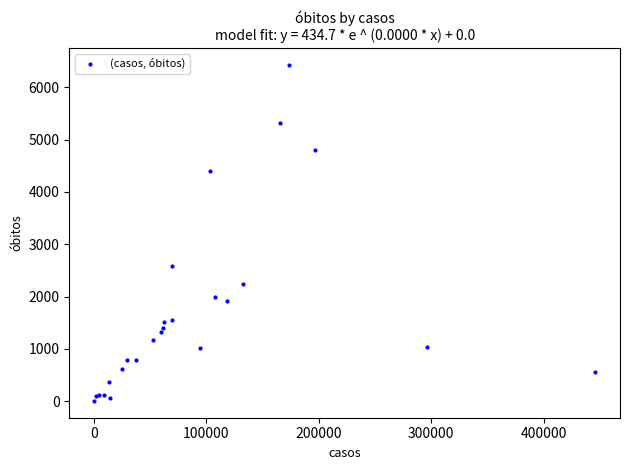

What Y value in the scatter plot is closest to 3217?

2591